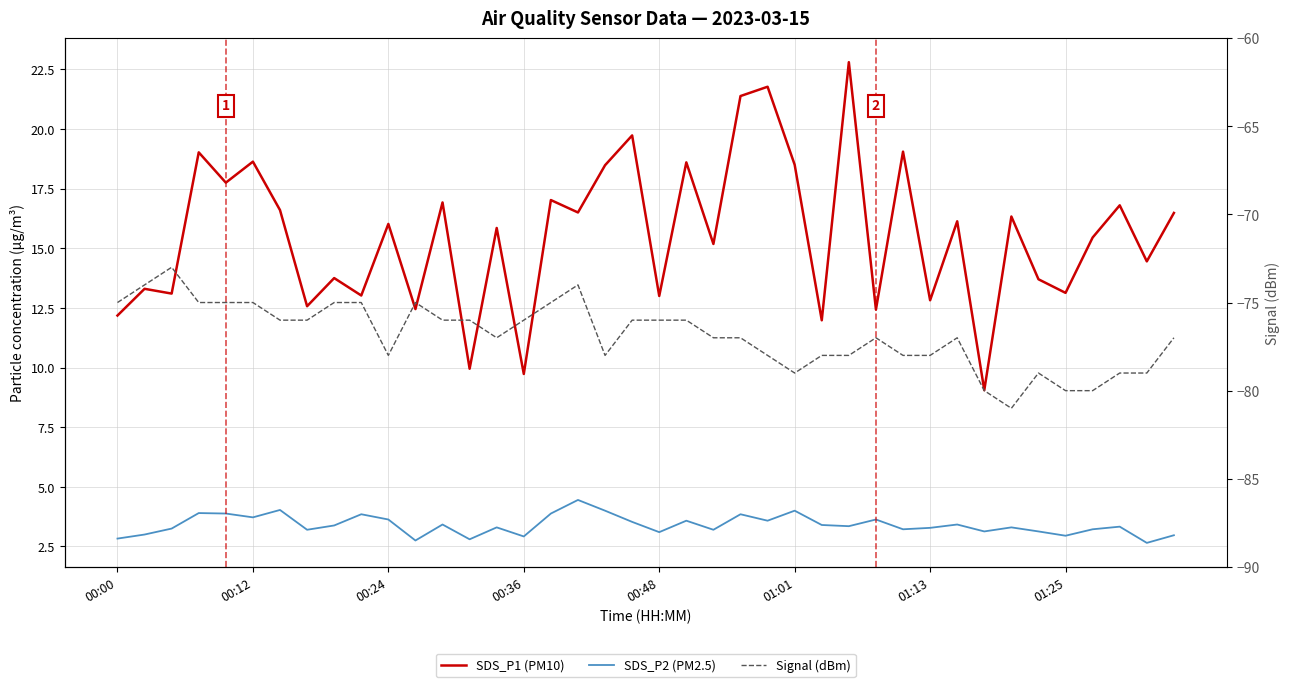

What is the value of the Signal (dBm) point at the 4th from the left?

-75.0